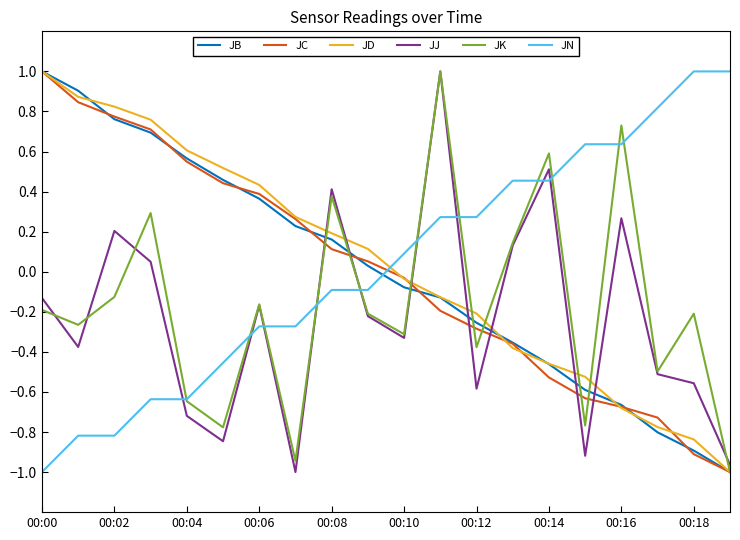

After their last crossing, which series has the higher values: JJ or JN?

JN